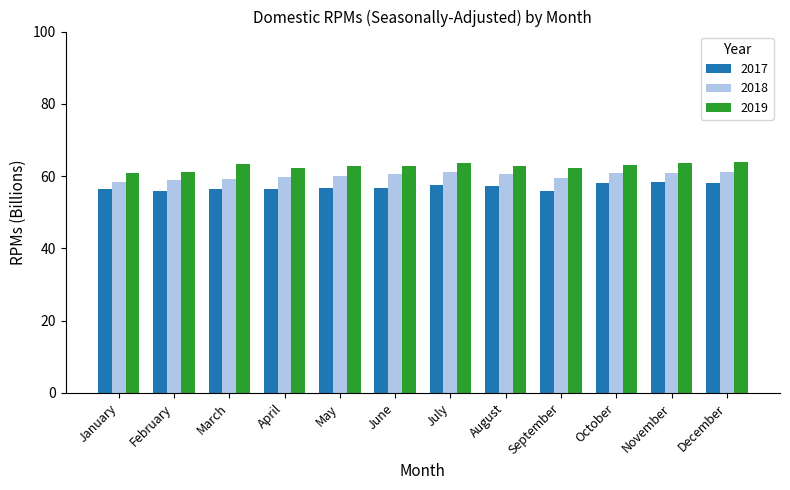

What is the difference between the maximum and minimum values in the 2017 series?

2.5